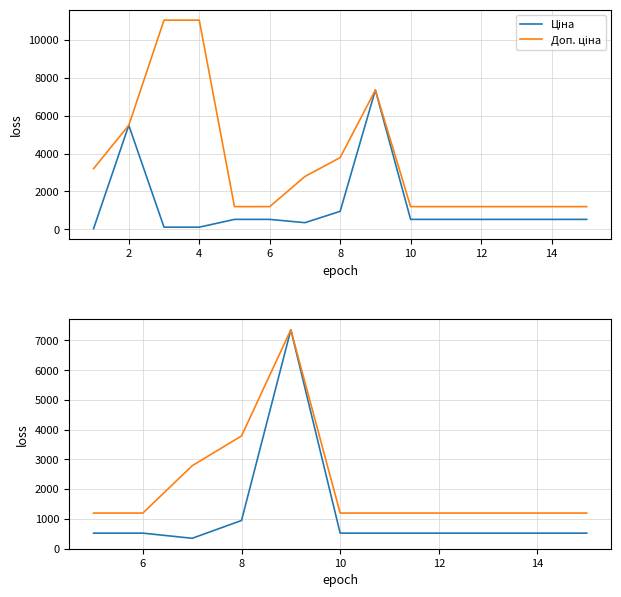

At how many categories does at least one series exceed 3561?

2